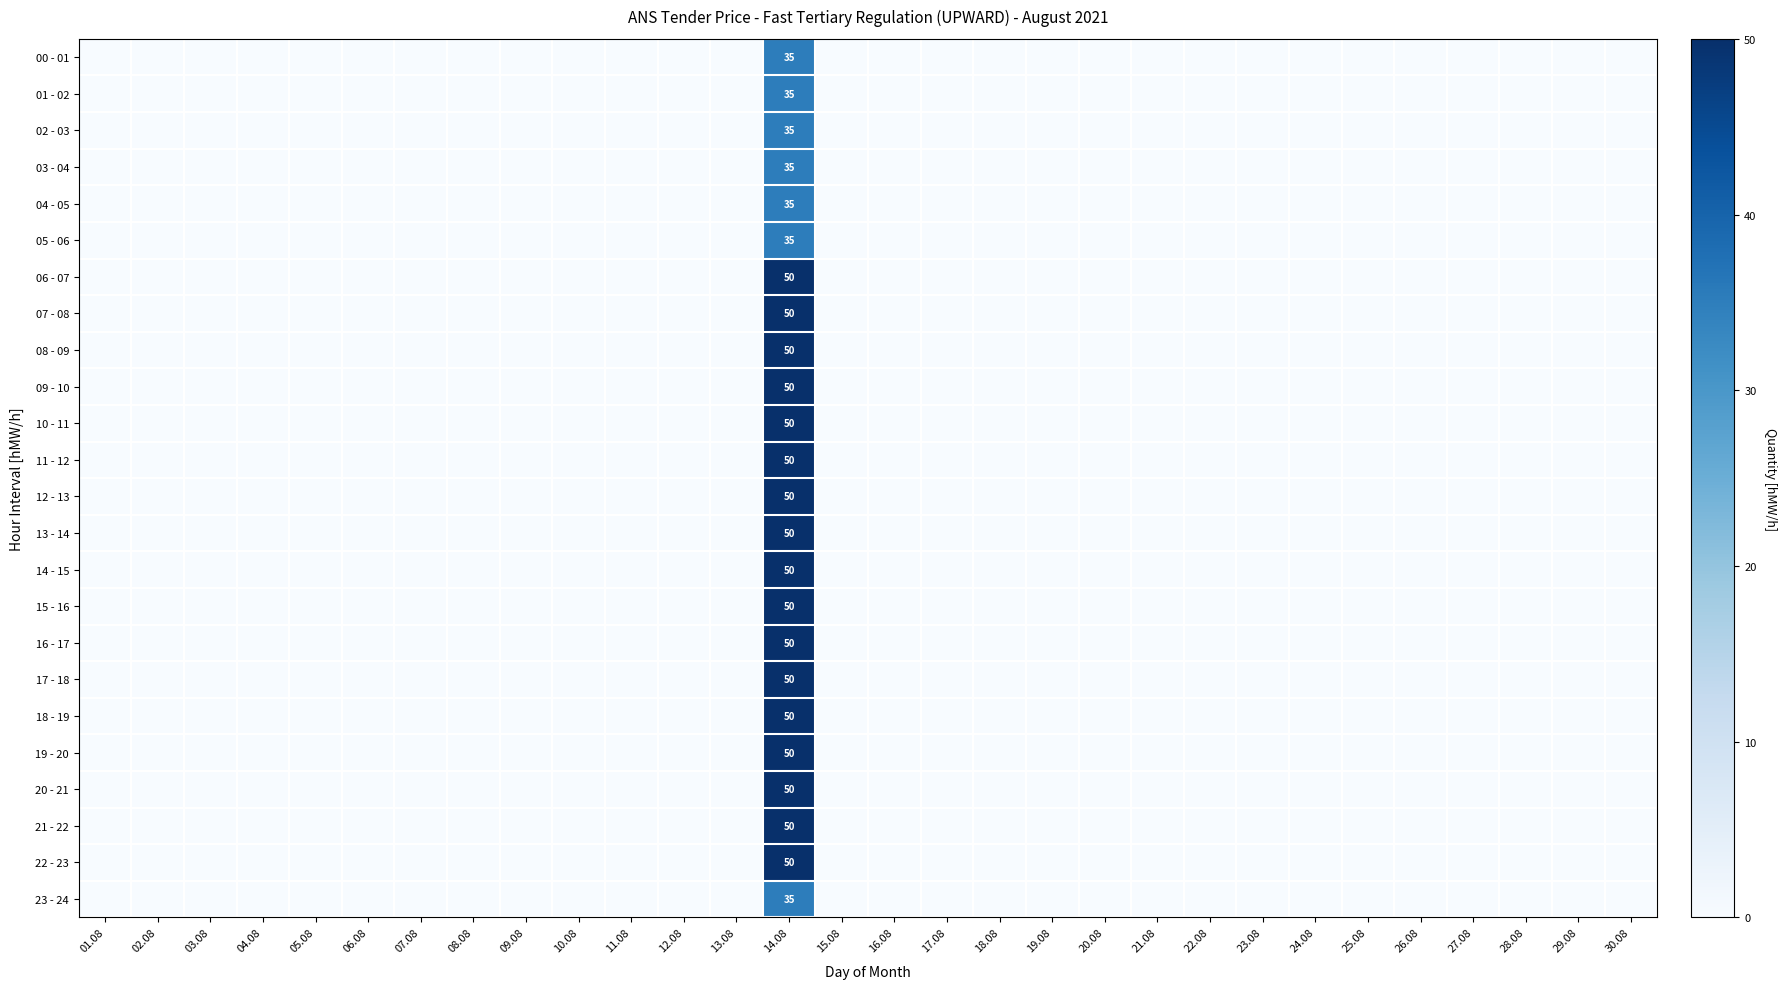

What is the difference between the maximum and second lowest values in the 14 - 15 series?

50